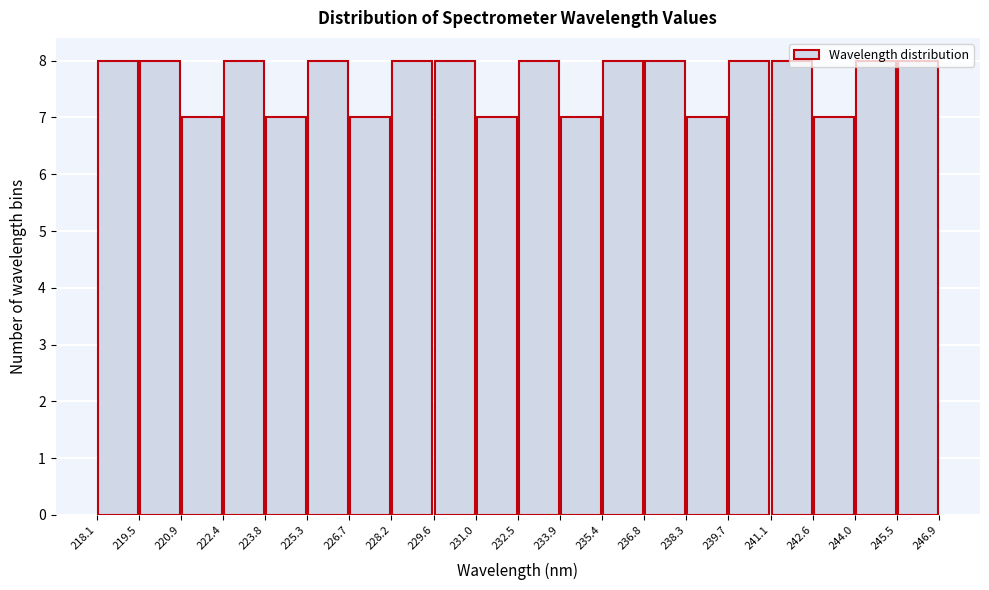

How tall is the bar that spans 218.1 to 219.5 on the x-axis? The values are not printed on the chart, so give them approximately, as read against the axis.

8